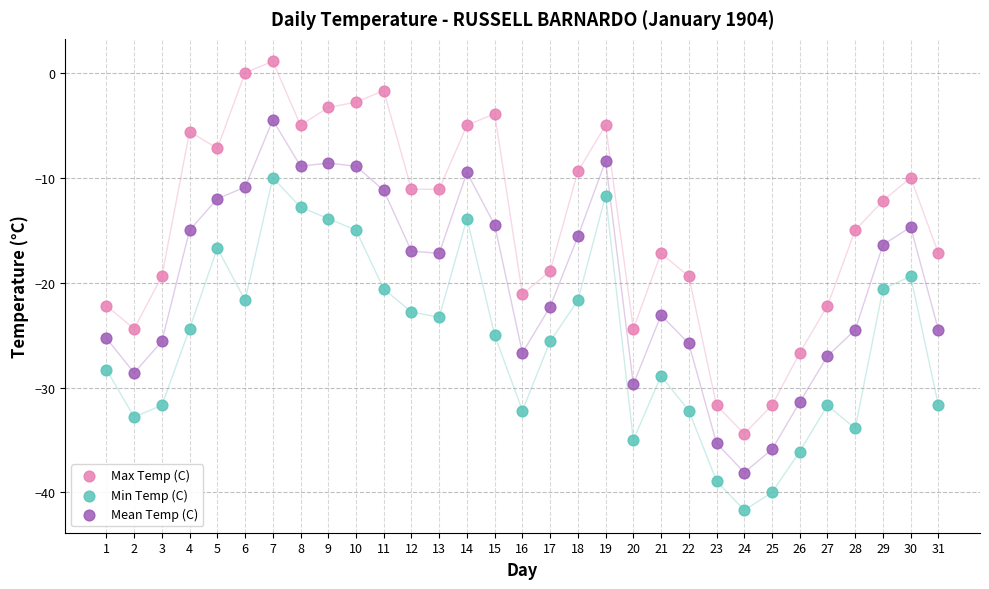

What are all the series names shown in the legend?

Max Temp (C), Min Temp (C), Mean Temp (C)